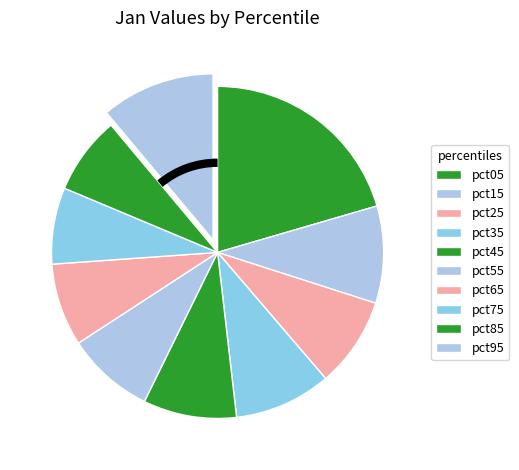

How many slices are in this pie chart?

10